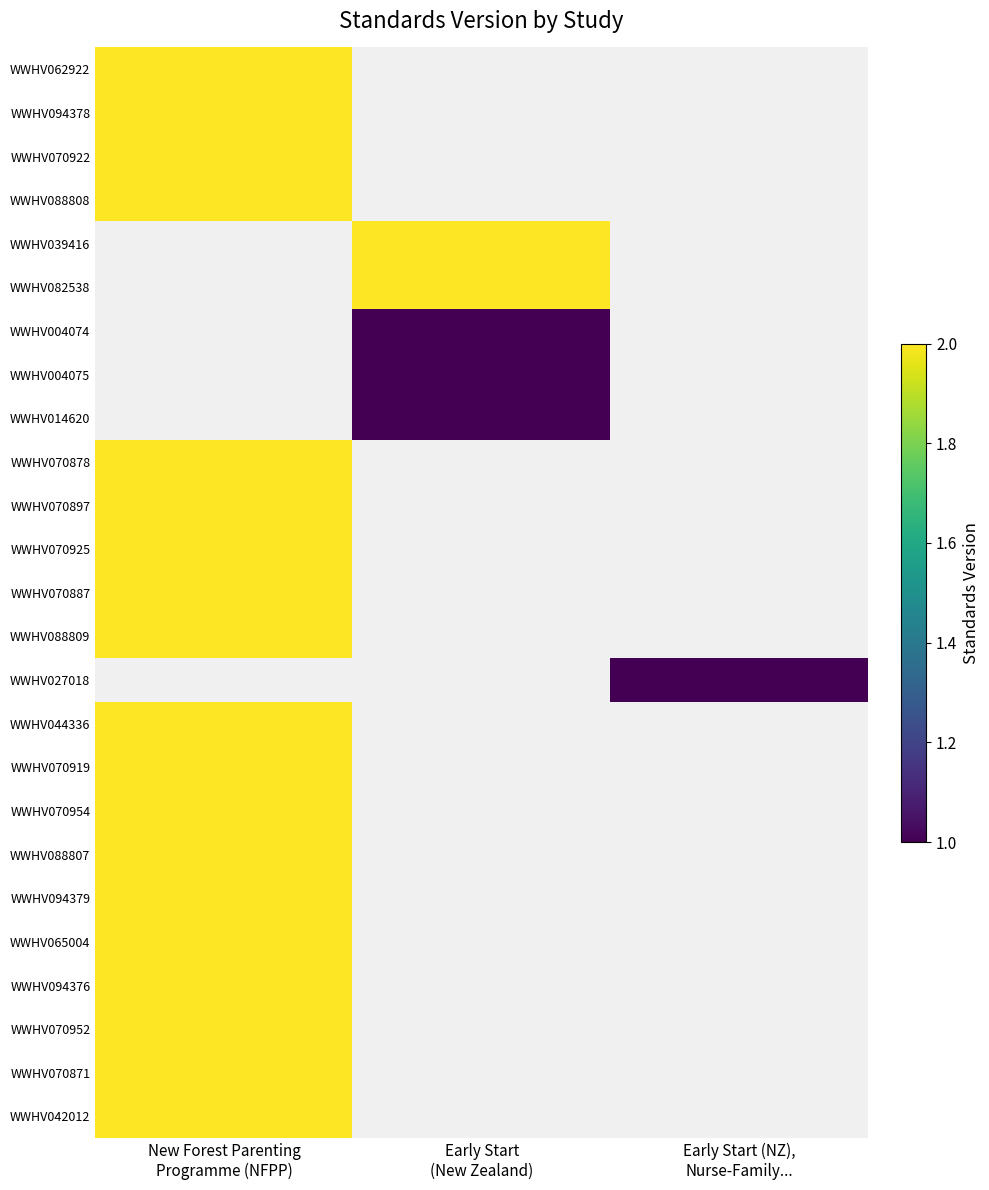

Rank the series by their maximum value, from highest to lowest.

WWHV062922, WWHV094378, WWHV070922, WWHV088808, WWHV039416, WWHV082538, WWHV004074, WWHV004075, WWHV014620, WWHV070878, WWHV070897, WWHV070925, WWHV070887, WWHV088809, WWHV027018, WWHV044336, WWHV070919, WWHV070954, WWHV088807, WWHV094379, WWHV065004, WWHV094376, WWHV070952, WWHV070871, WWHV042012